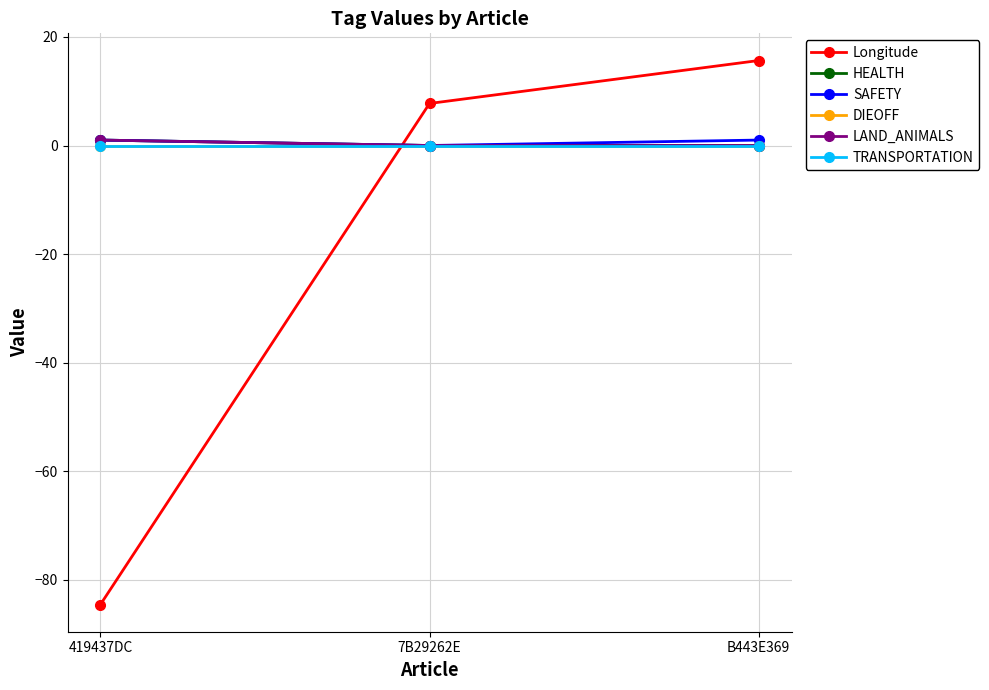

Count the SAFETY values in the range 0 to 1.

3